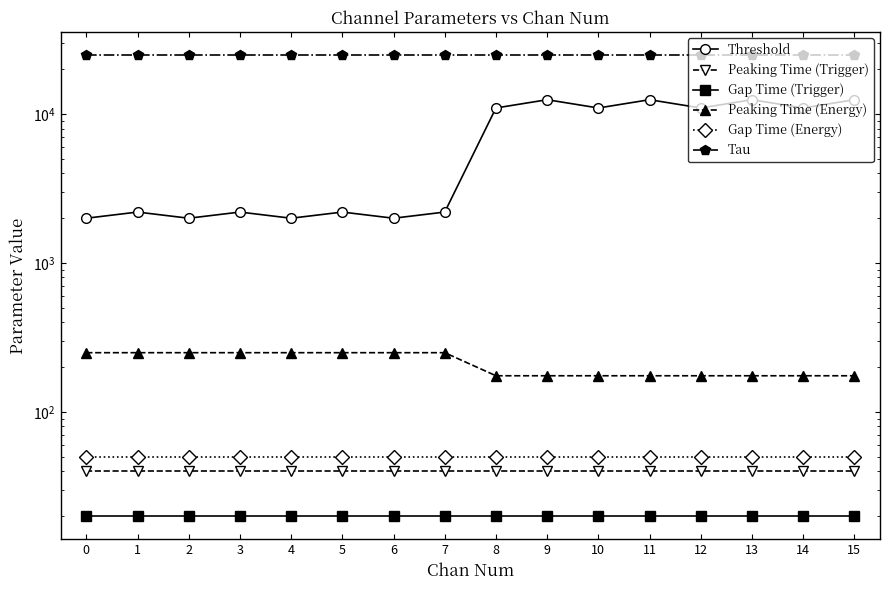

True or false: Peaking Time (Trigger) has more than 1 interior local peaks.

False